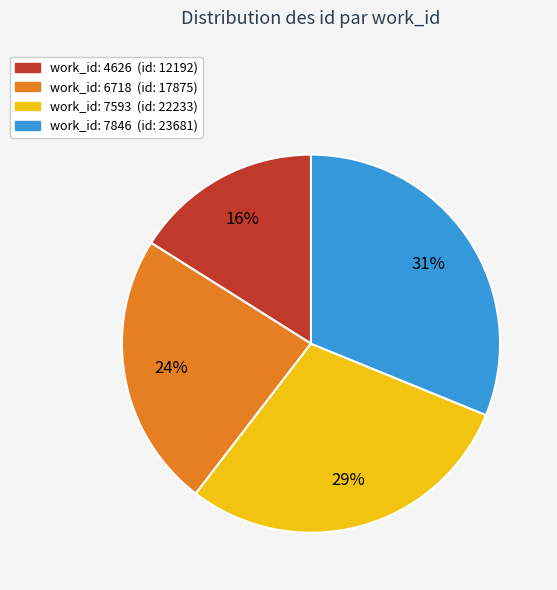

To the nearest percent, what is the average slice percentage?

25%